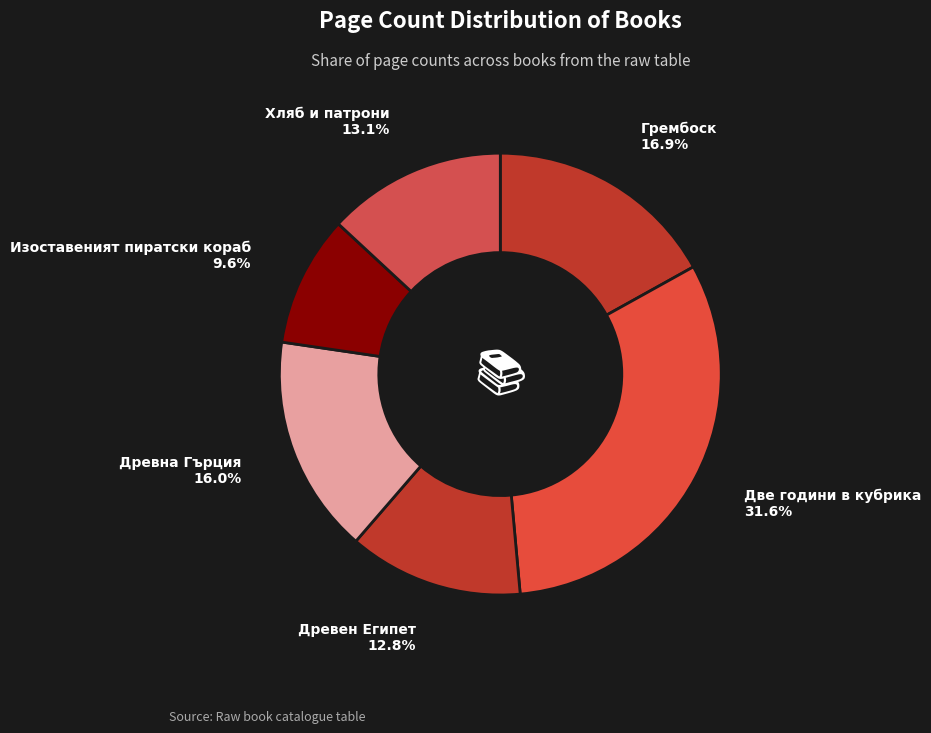

How many slices are in this pie chart?

6